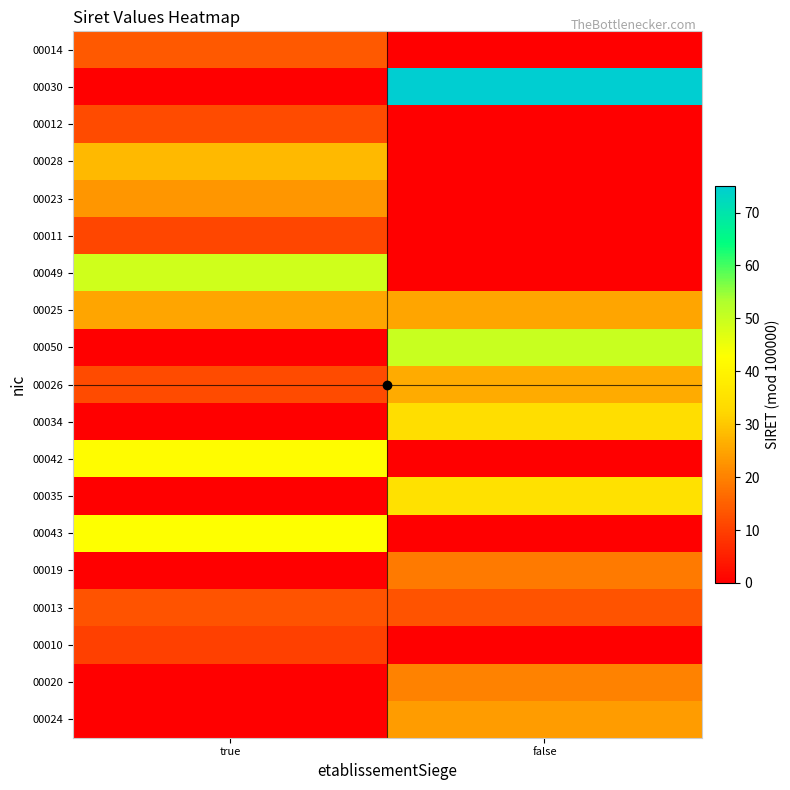

How many data points does each series have?

2